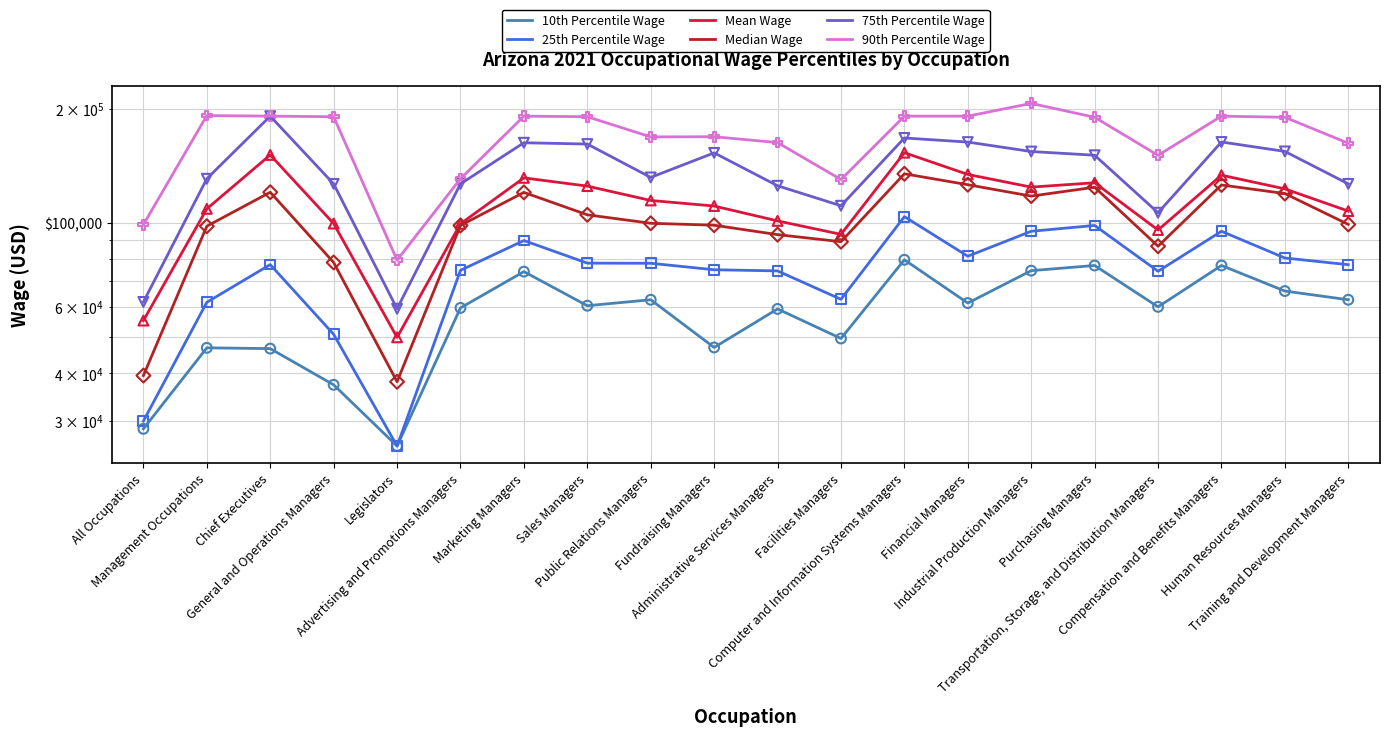

At which category is the sum across all series the highest?

Computer and Information Systems Managers